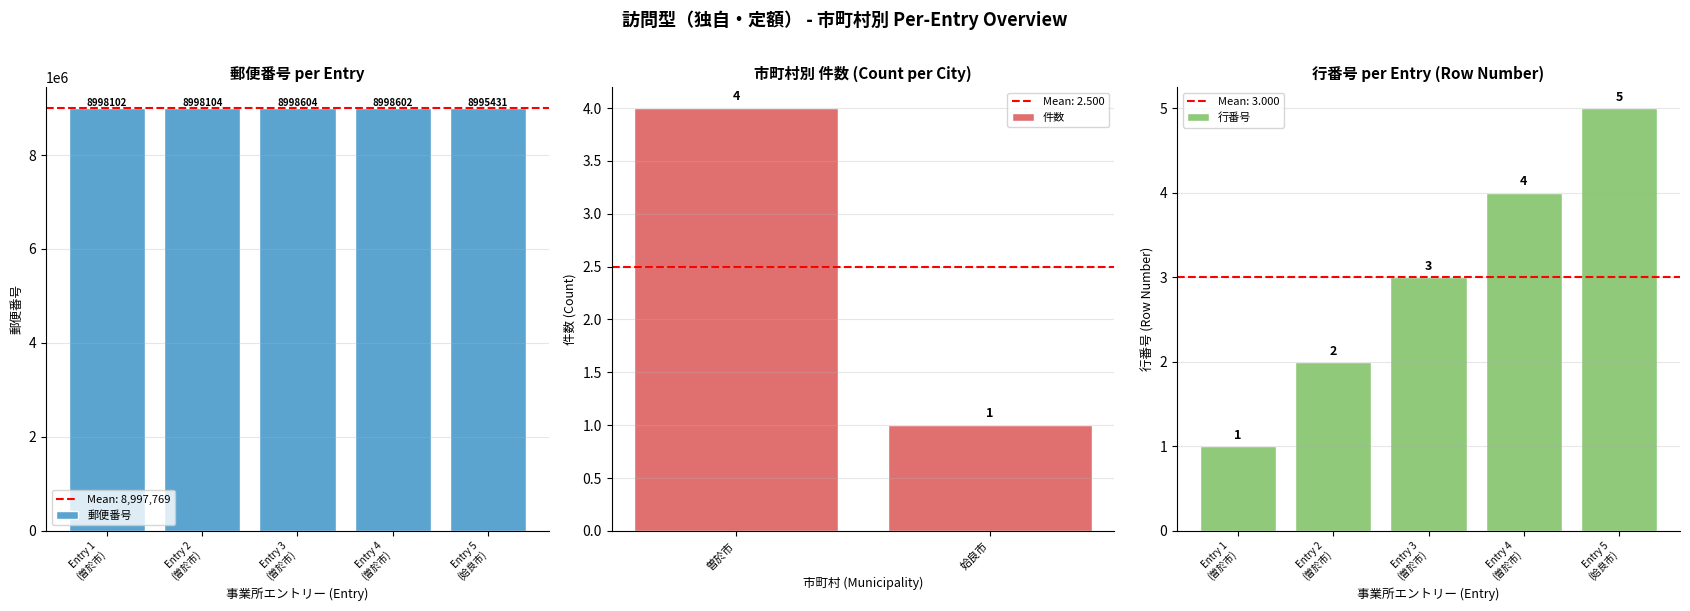

What is the maximum value for 郵便番号?

8998604